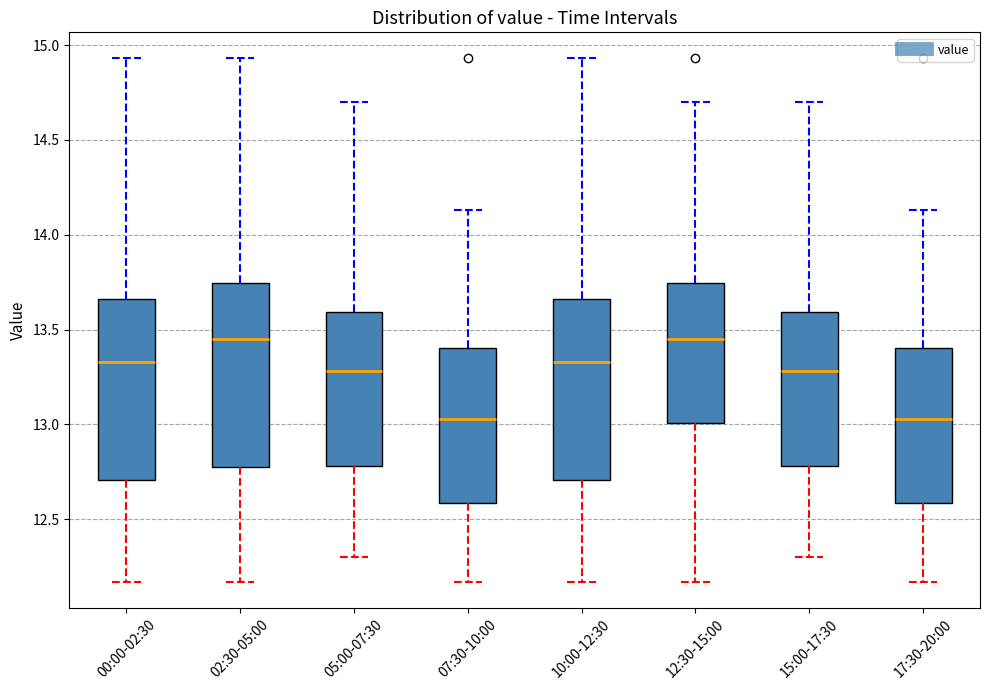

Where is the upper edge of the box for 00:00-02:30 on the y-axis? The values are not printed on the chart, so give them approximately, as read against the axis.

13.65